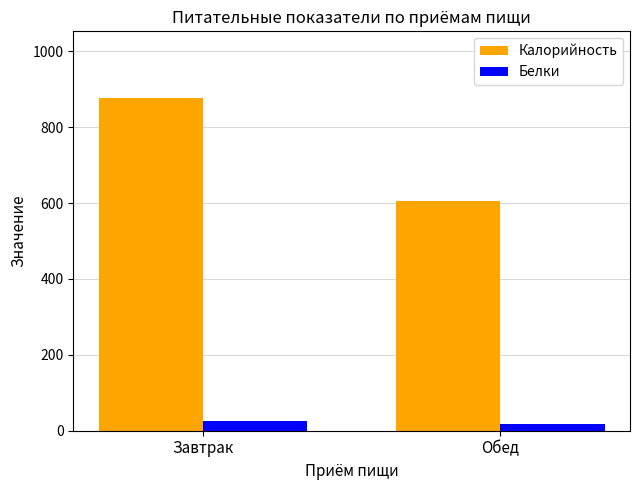

The Калорийность series shows 1036.3 at Обед. True or false?

False